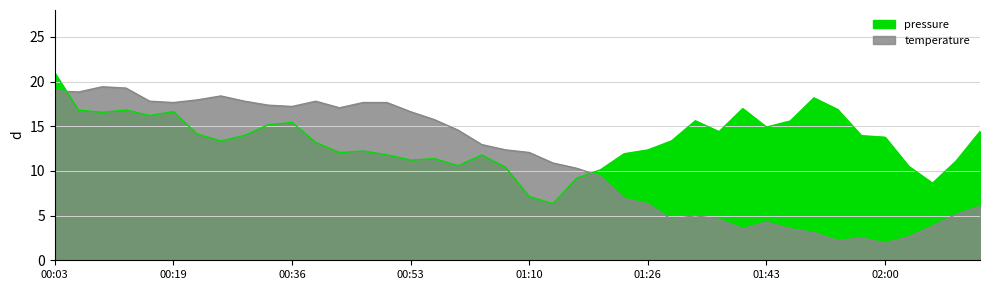

What is the approximate value of temperature at 01:16?

10.3